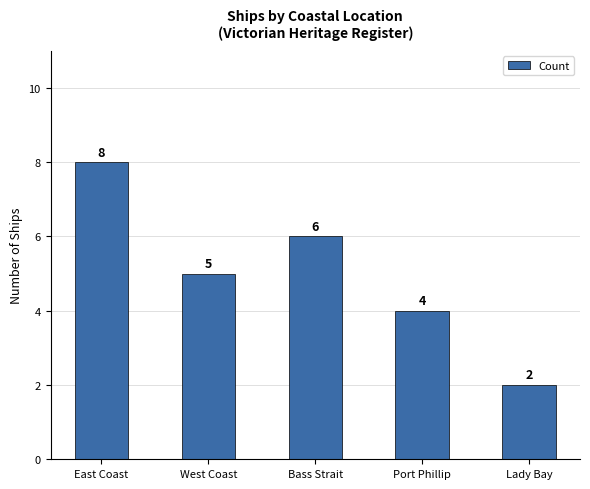

At which label is the value closest to 5?

West Coast